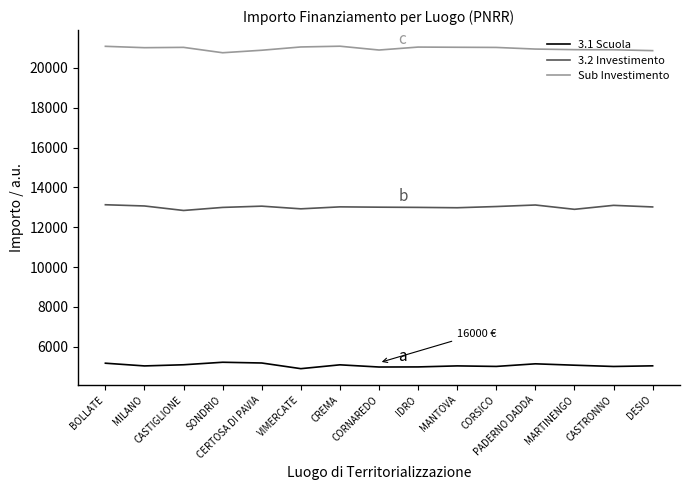

What is the difference between the maximum and minimum values in the 3.1 Scuola series?

321.8